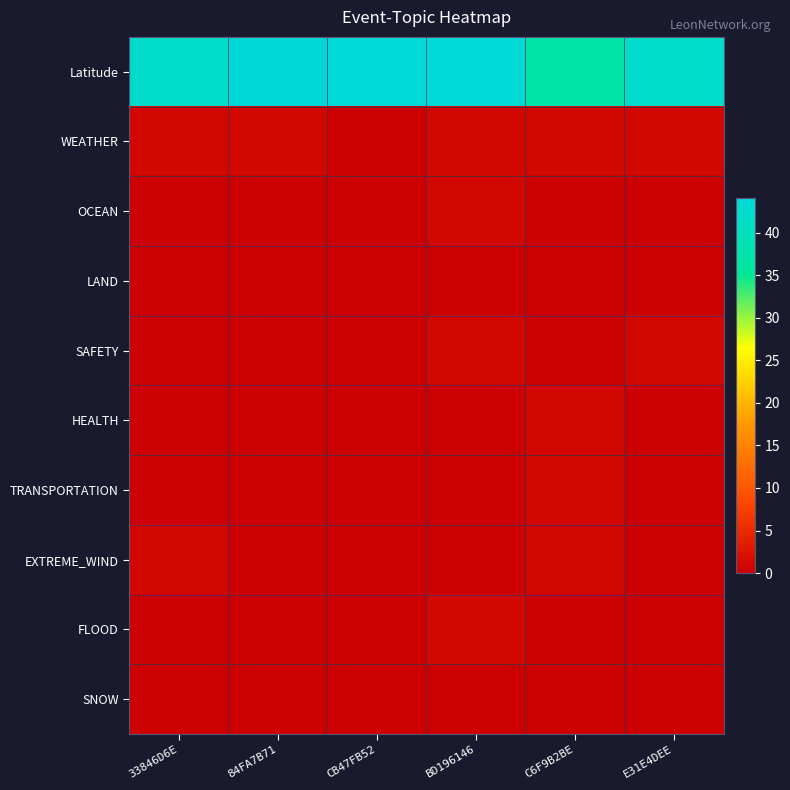

At which category is the sum across all series the highest?

BD196146